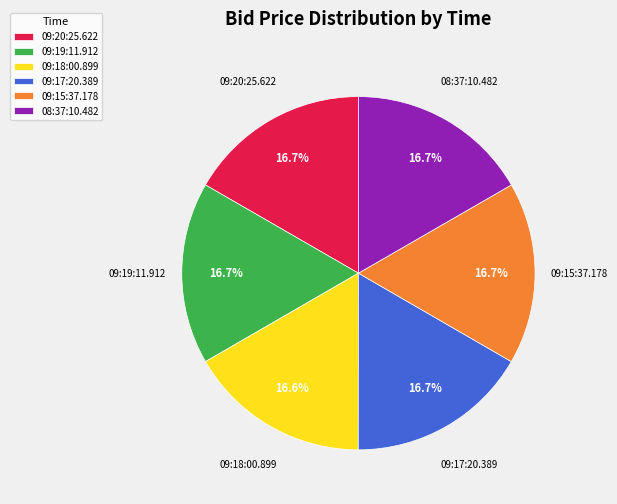

Is there a majority slice in this chart?

No